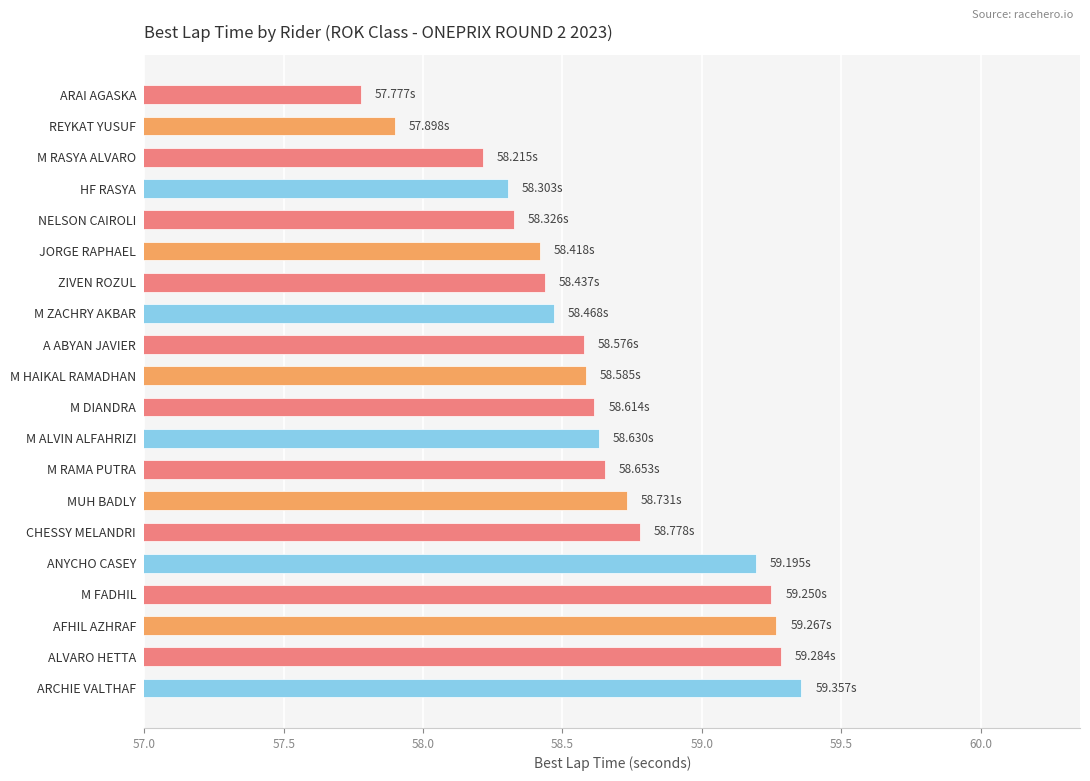

At which category does the chart reach its peak across all series?

ARCHIE VALTHAF